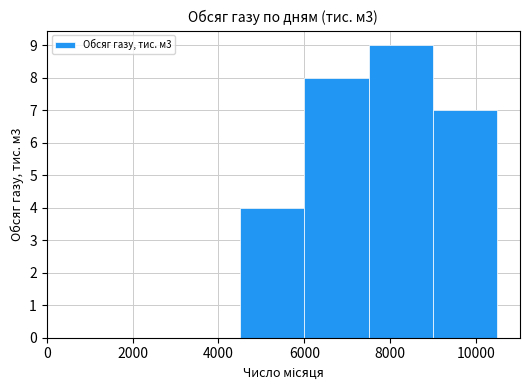

Are the bars horizontal?

No